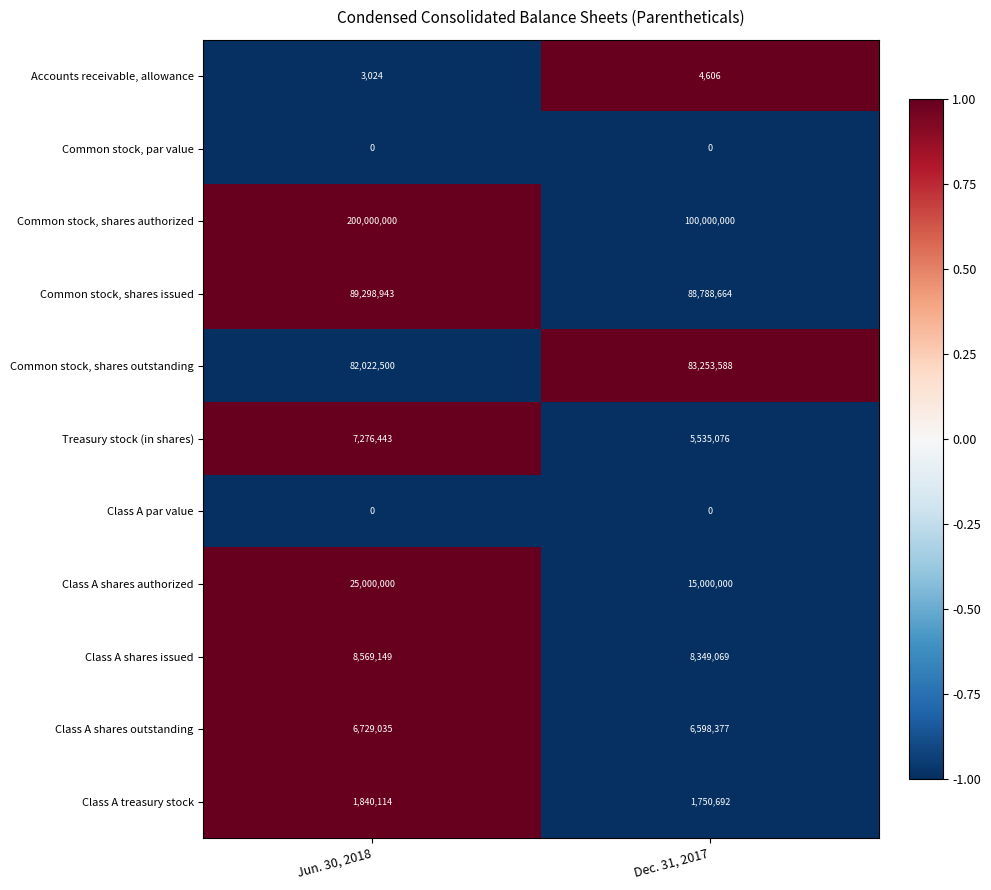

The value of Common stock, shares authorized at Dec. 31, 2017 is 100000000. True or false?

True